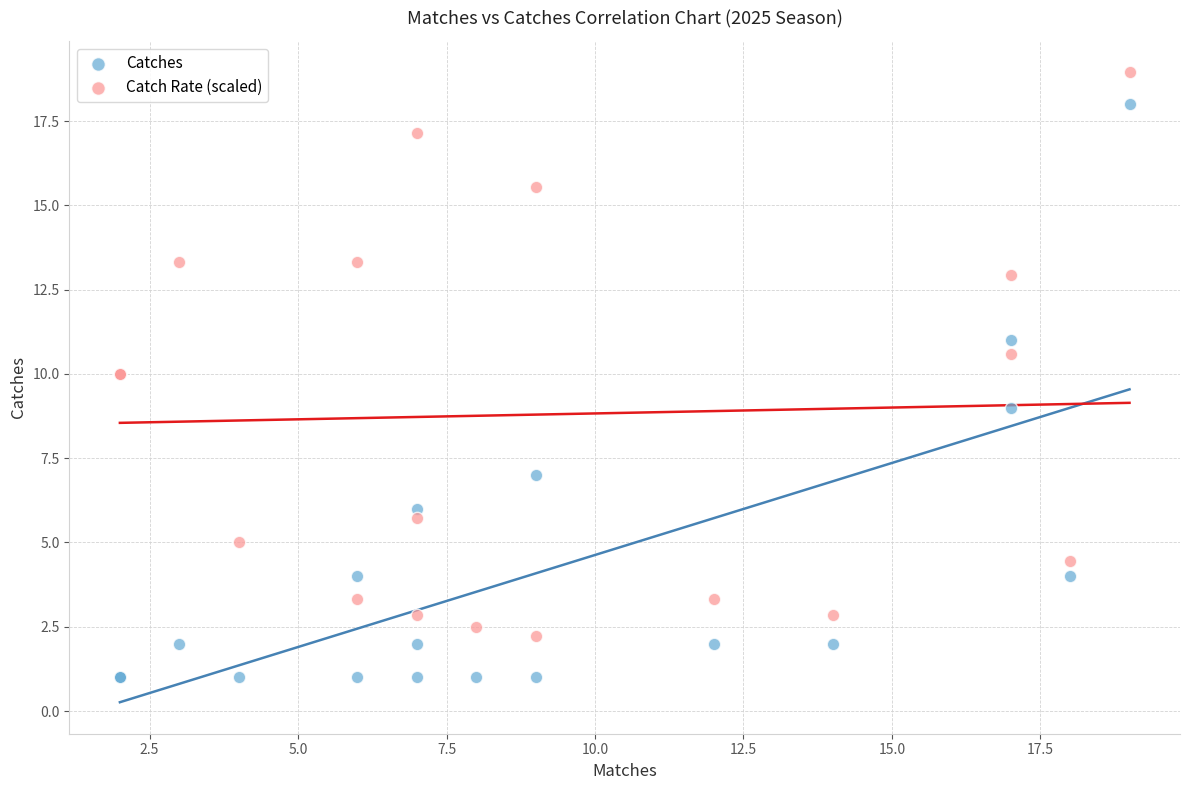

Which series reaches the minimum Y coordinate?

Catches